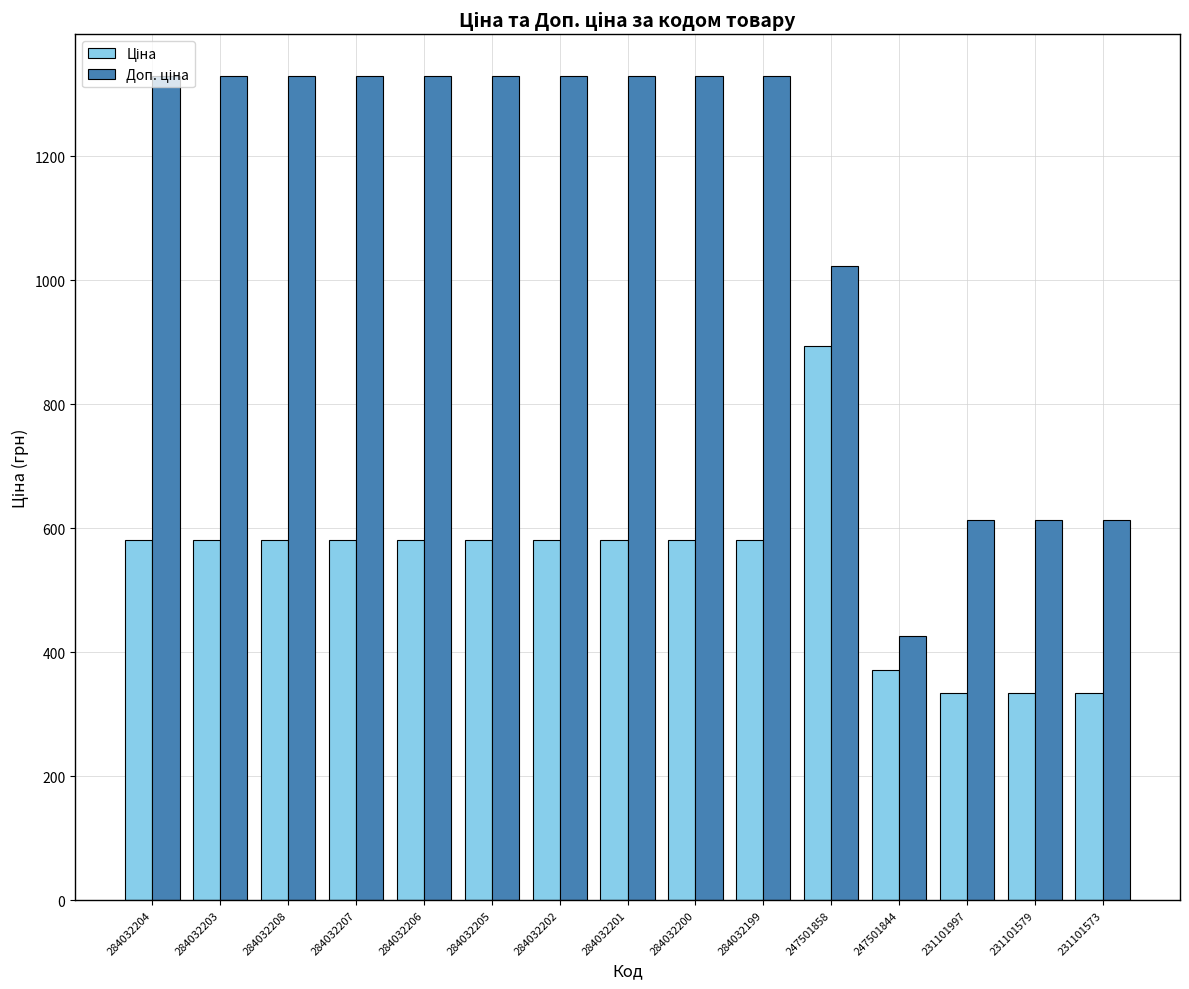

What is the total value across all series at 231101573?

947.4